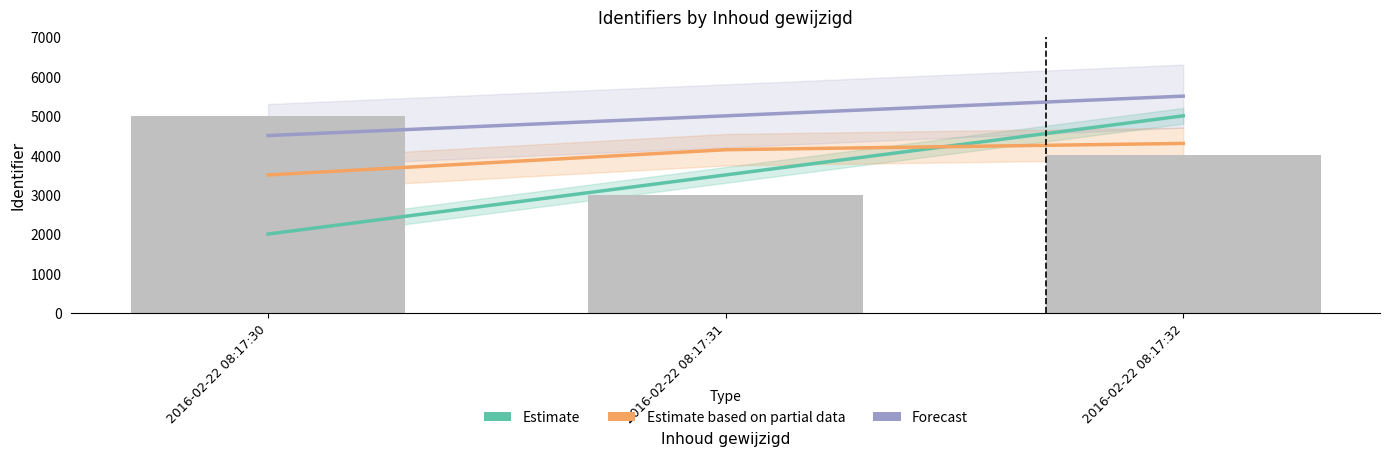

What is the average value of the Forecast series?

5000